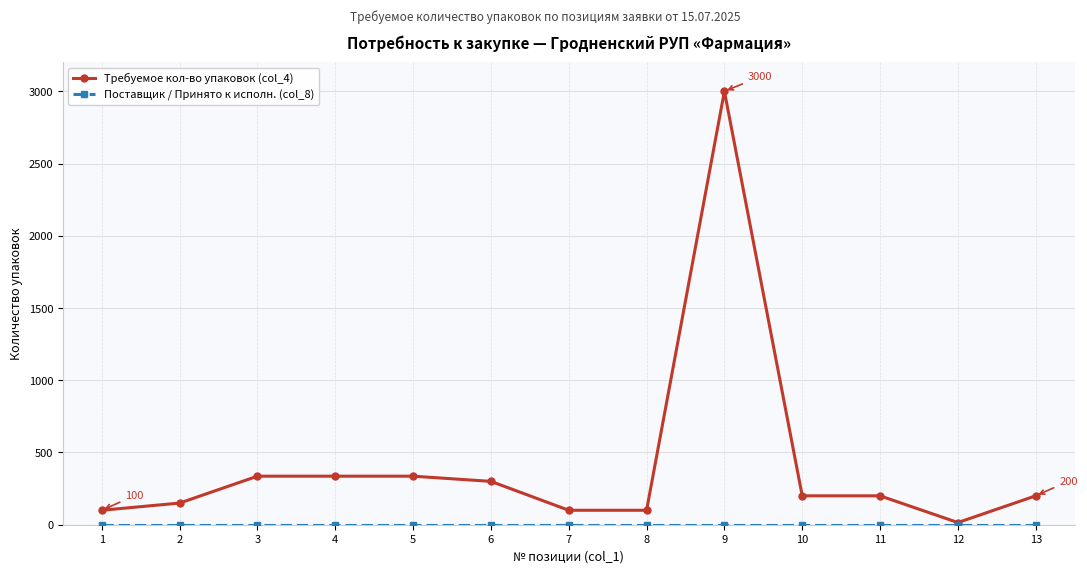

Which series has the largest total across all categories?

Требуемое кол-во упаковок (col_4)